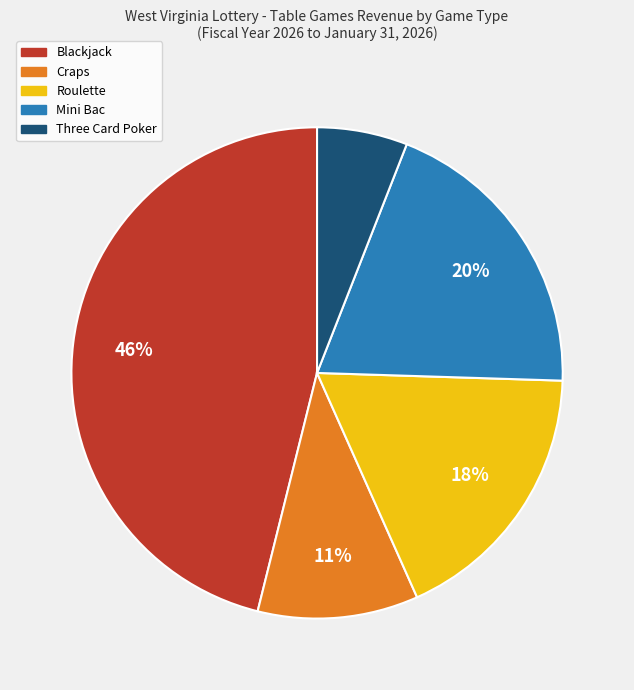

Is the sum of Blackjack and Roulette greater than half?

Yes